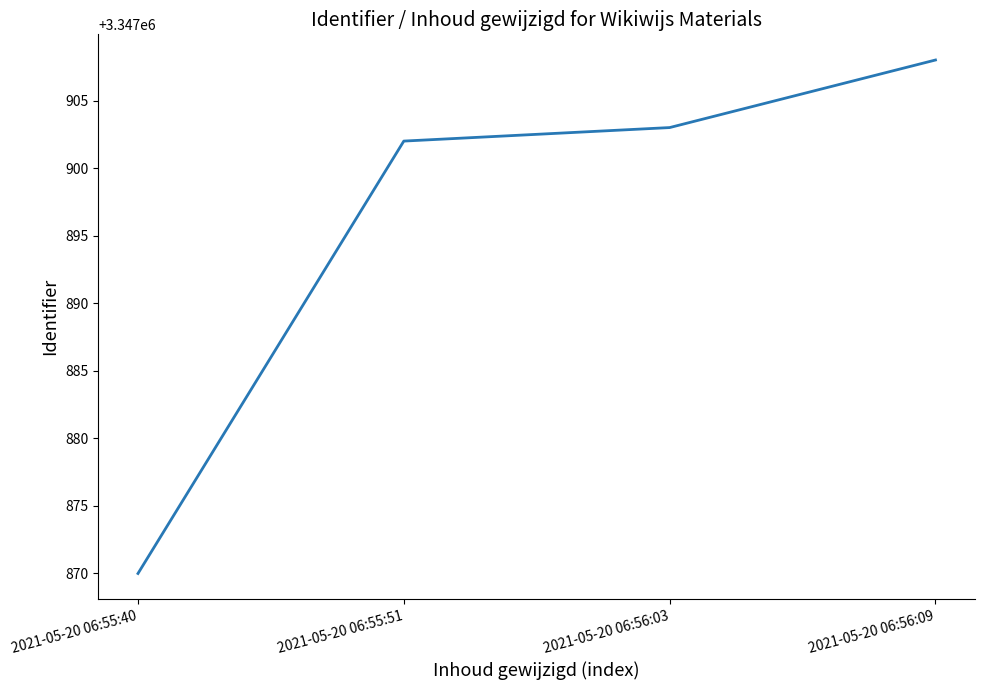

What is the sum of the values at 2021-05-20 06:55:51 and 2021-05-20 06:55:40?

6695772